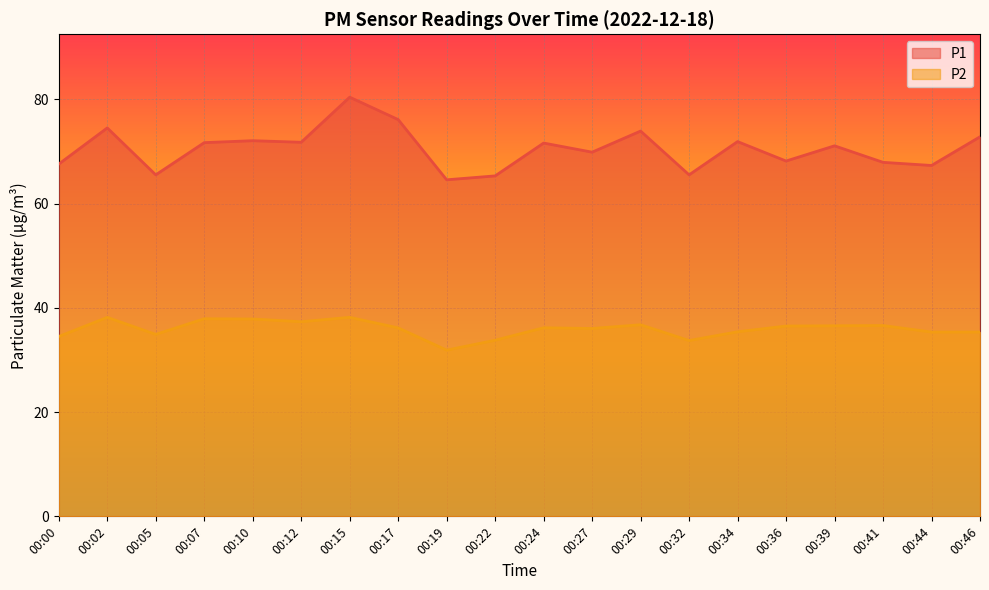

What is the difference between the second highest and second lowest values in the P1 series?

10.8